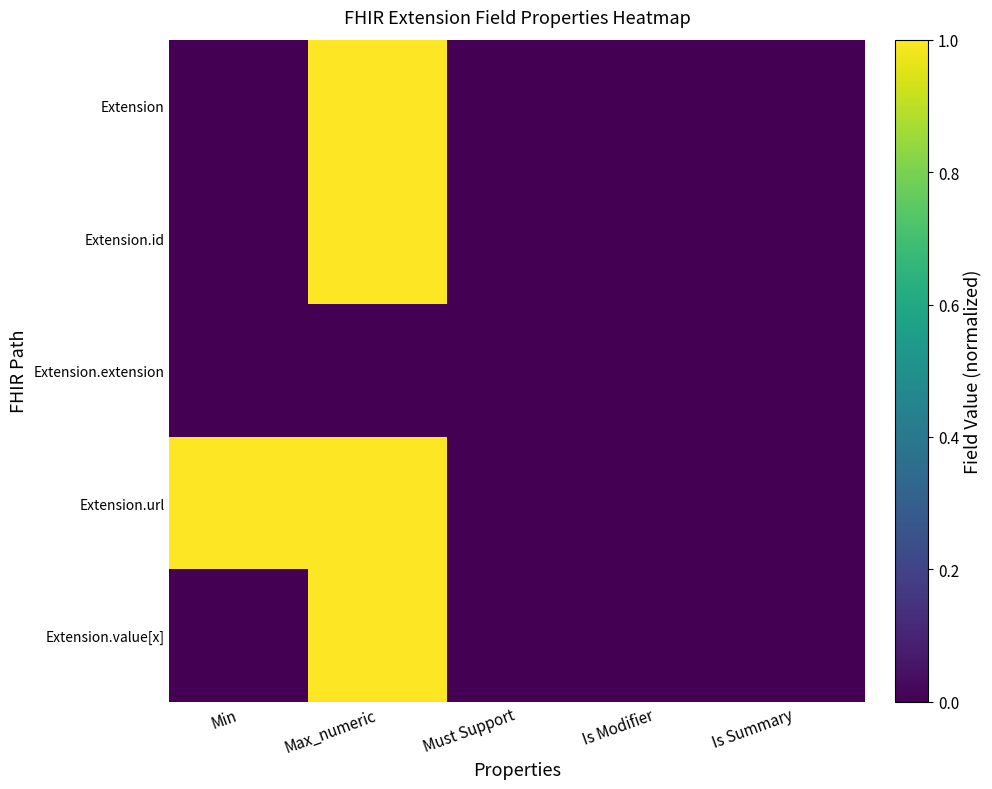

Reading right to left, extract all data points from this chart.

Extension: Is Summary=0	Is Modifier=0	Must Support=0	Max_numeric=1	Min=0
Extension.id: Is Summary=0	Is Modifier=0	Must Support=0	Max_numeric=1	Min=0
Extension.extension: Is Summary=0	Is Modifier=0	Must Support=0	Max_numeric=0	Min=0
Extension.url: Is Summary=0	Is Modifier=0	Must Support=0	Max_numeric=1	Min=1
Extension.value[x]: Is Summary=0	Is Modifier=0	Must Support=0	Max_numeric=1	Min=0